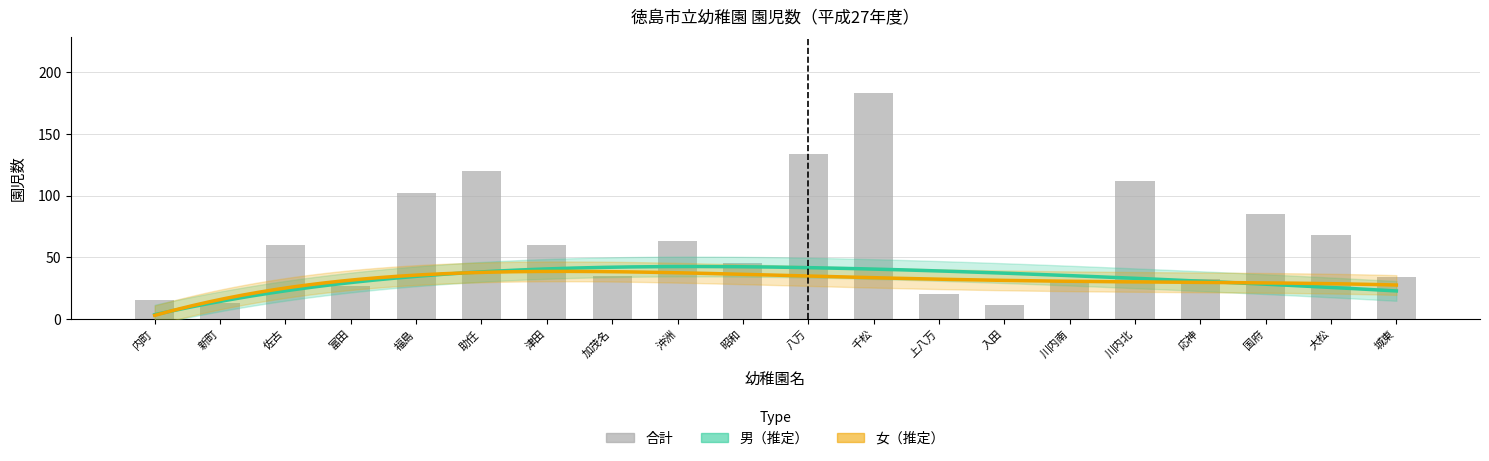

Are the bars grouped side by side (vs. stacked)?

Yes